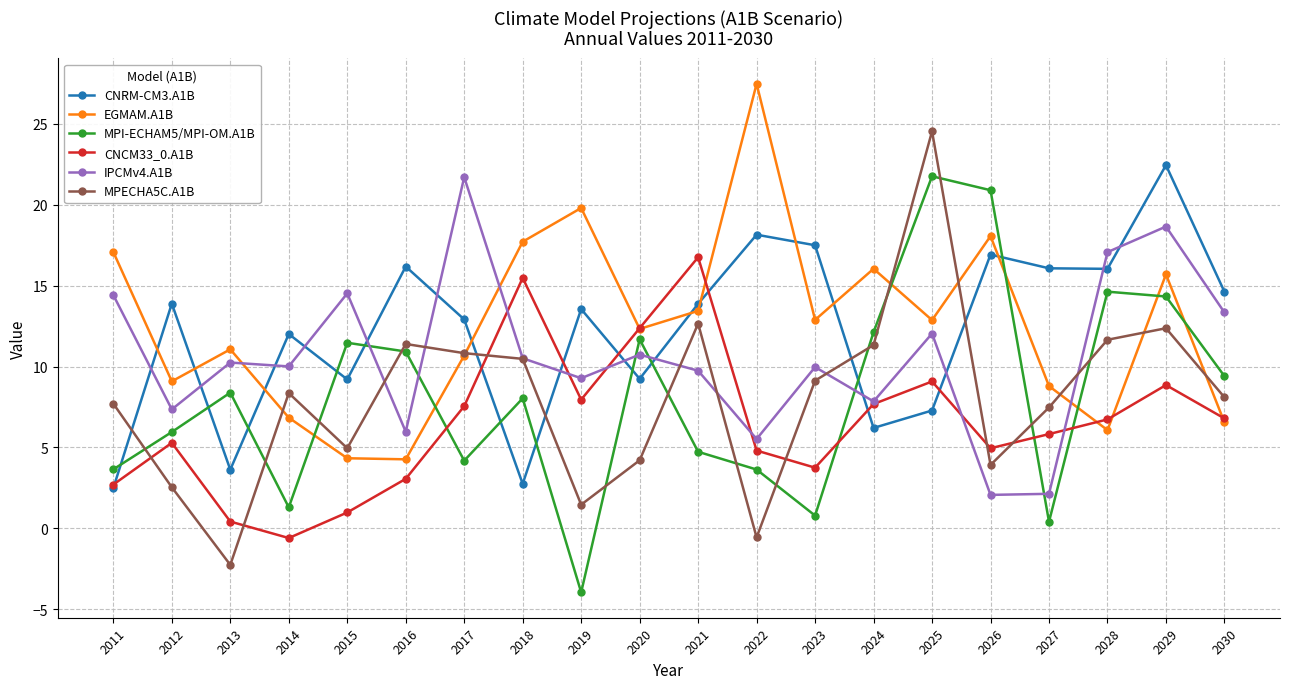

At which category is the sum across all series the highest?

2029